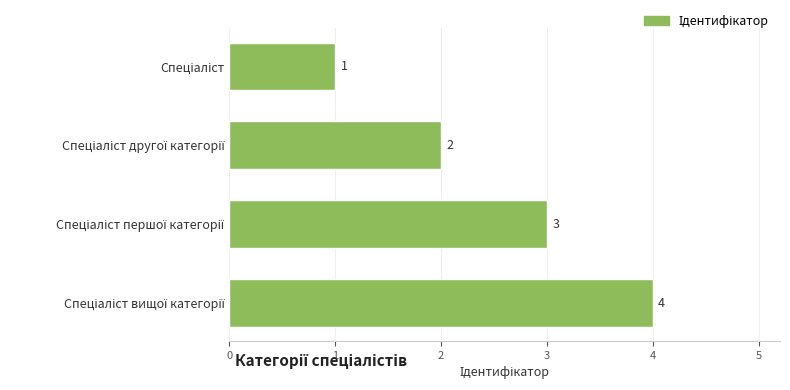

How many data points are less than 3?

2